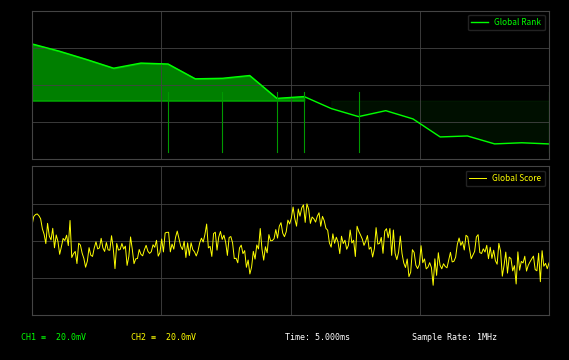

How many points are higher than both their immediate neighbors (excluding endpoints)?

6